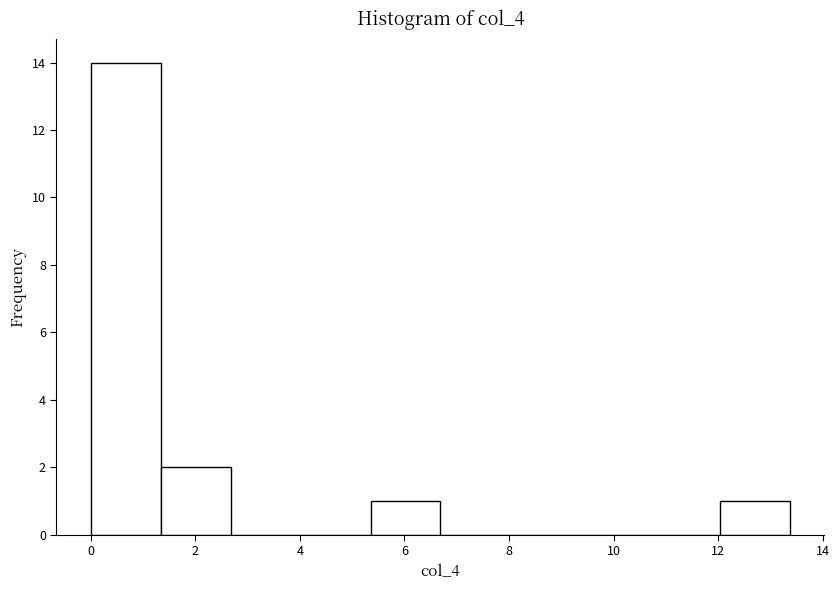

Over which range of the x-axis is the bar tallest?

0.0 to 1.4